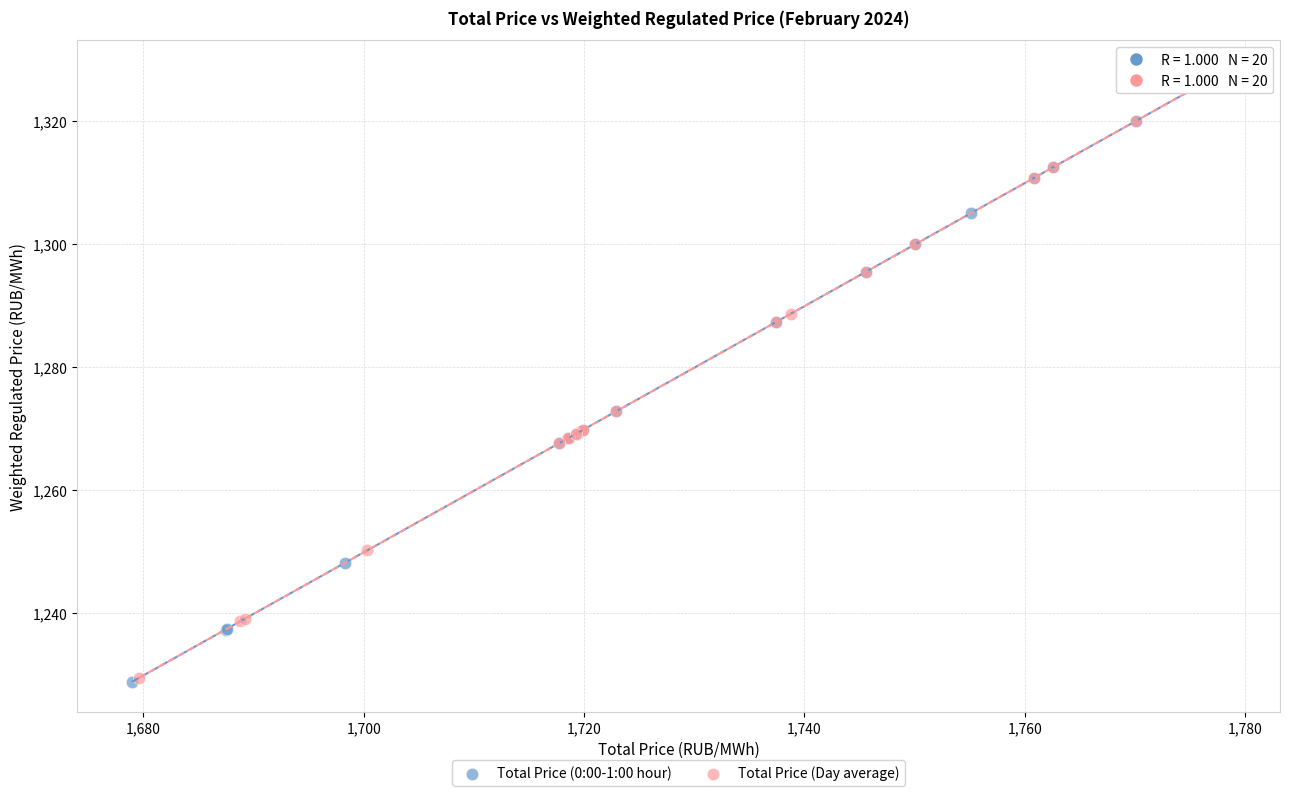

Which series has the widest spread of Y values?

Total Price (0:00-1:00 hour)